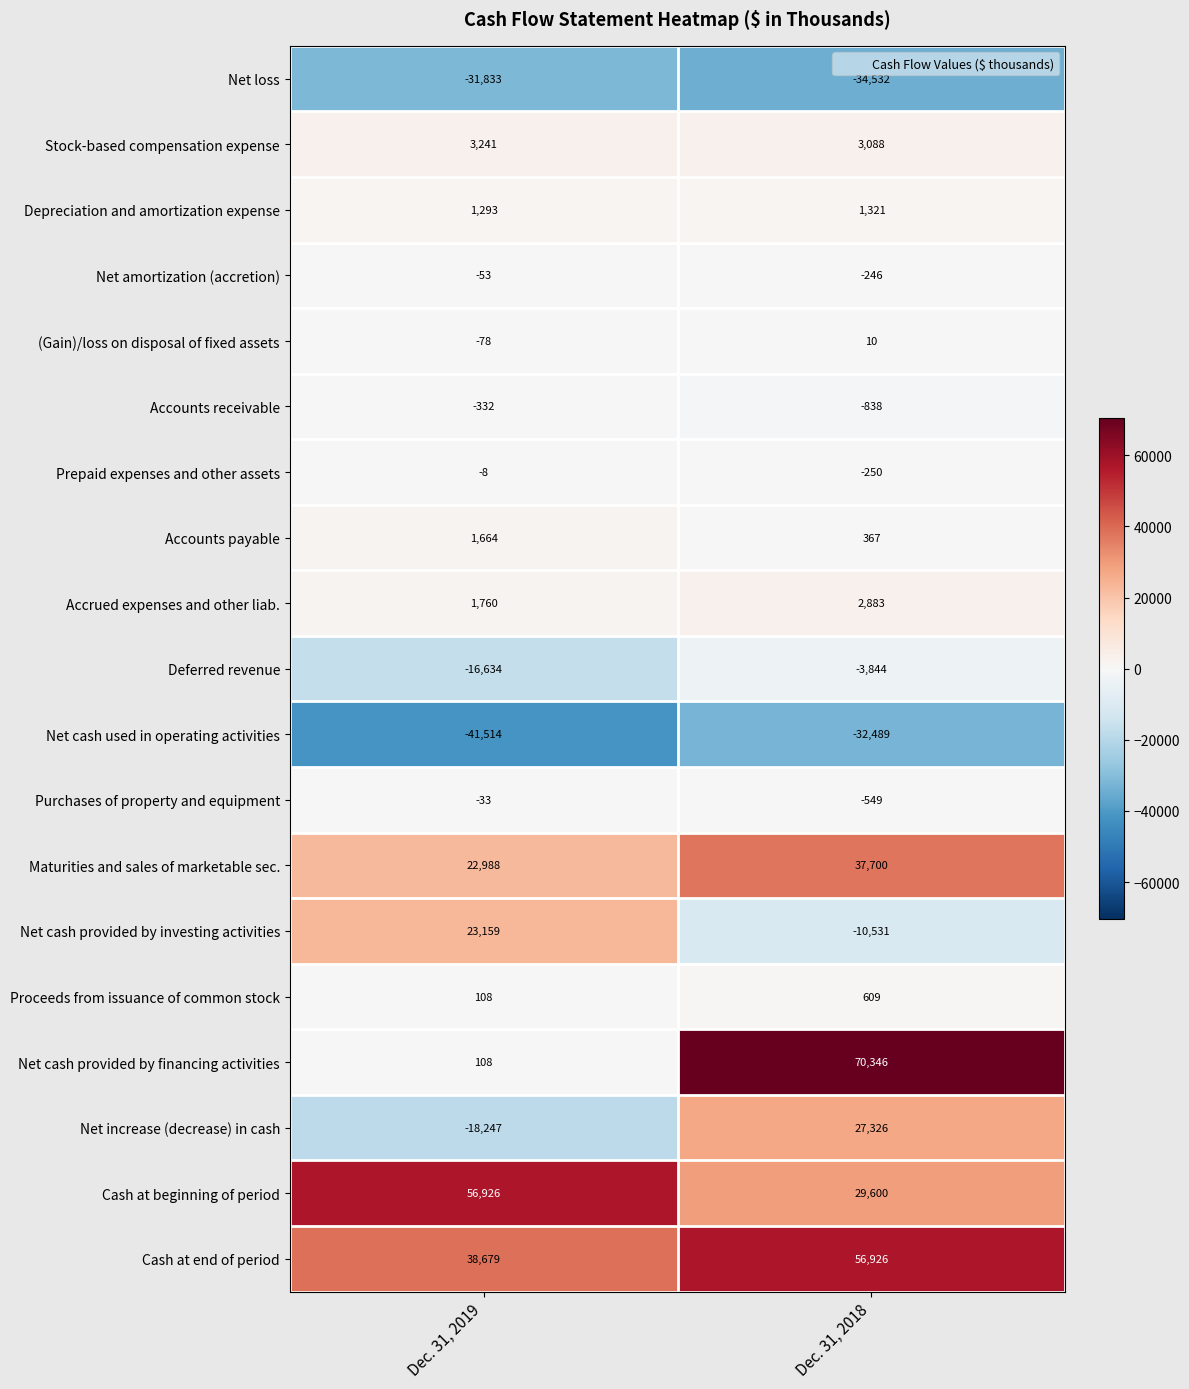

What is the smallest value displayed?

-41514